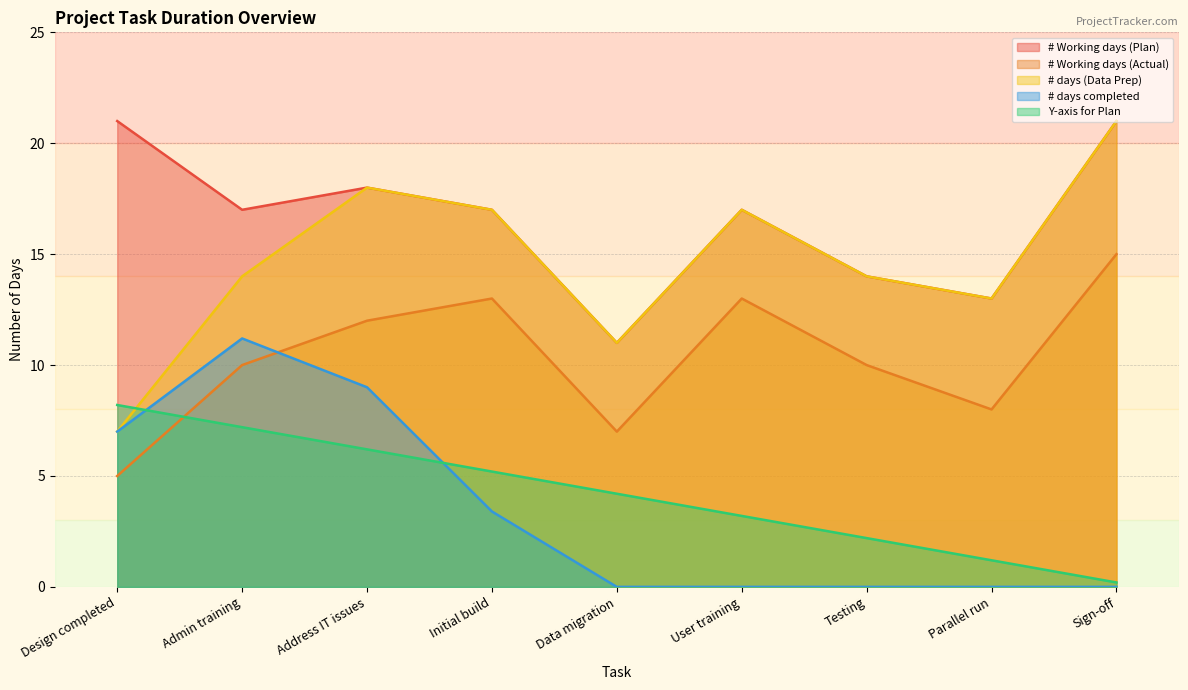

What is the label of the 5th point from the right?

Data migration